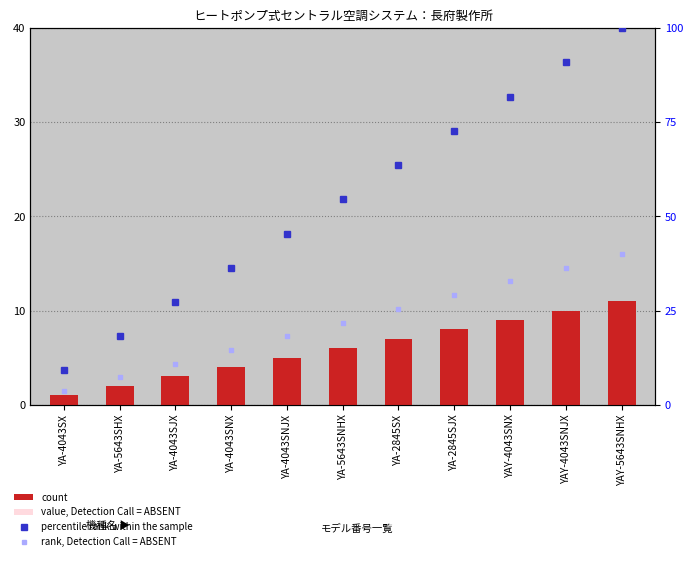

What are all the series names shown in the legend?

count, value, Detection Call = ABSENT, percentile rank within the sample, rank, Detection Call = ABSENT